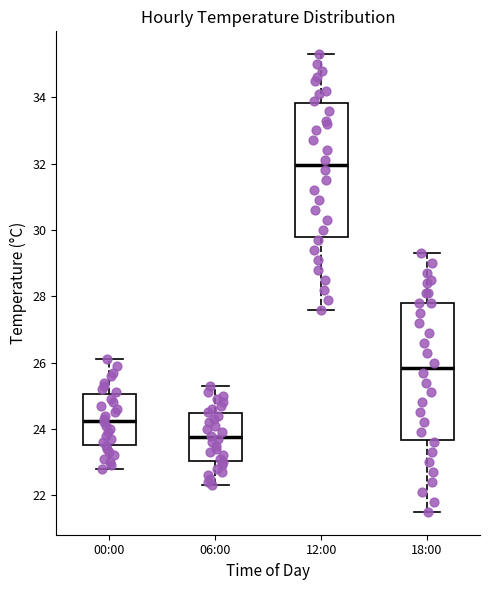

Where does the lower whisker of the box for 06:00 end on the y-axis? The values are not printed on the chart, so give them approximately, as read against the axis.

22.4